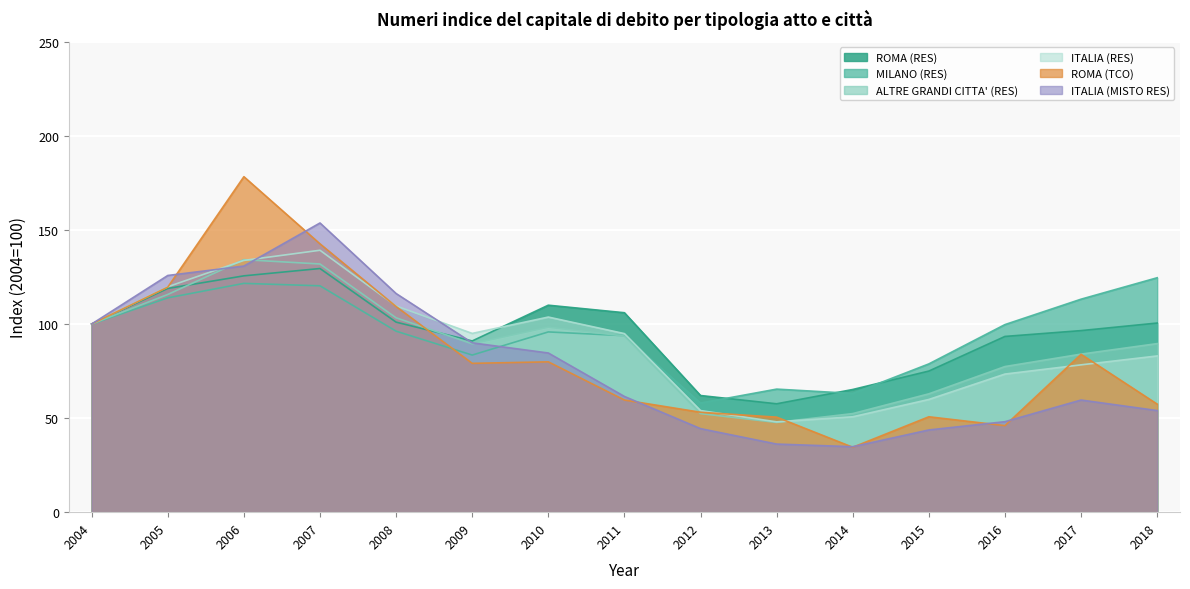

How many lines are shown in the chart?

6